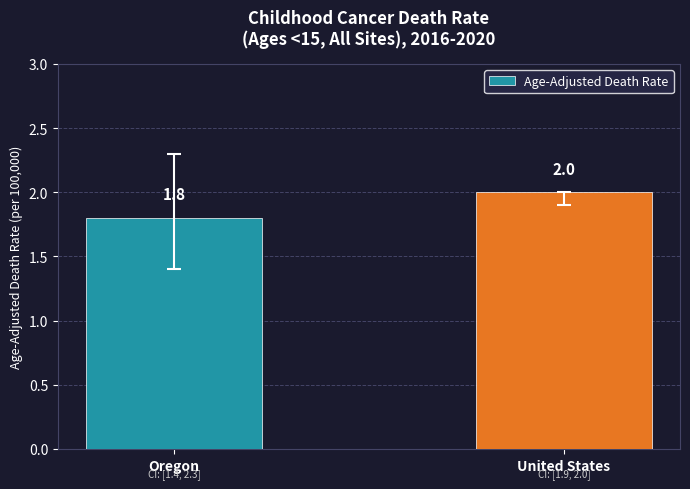

Reading left to right, what are all the values shown in this chart?

Oregon=1.8	United States=2.0